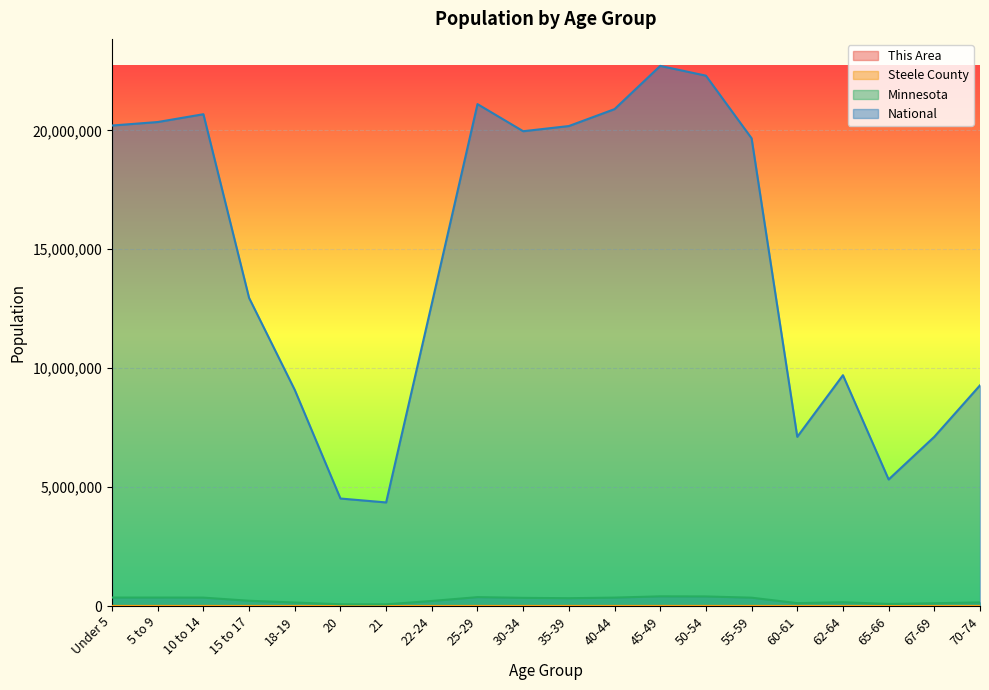

How many data points in Minnesota are above 328190?

9